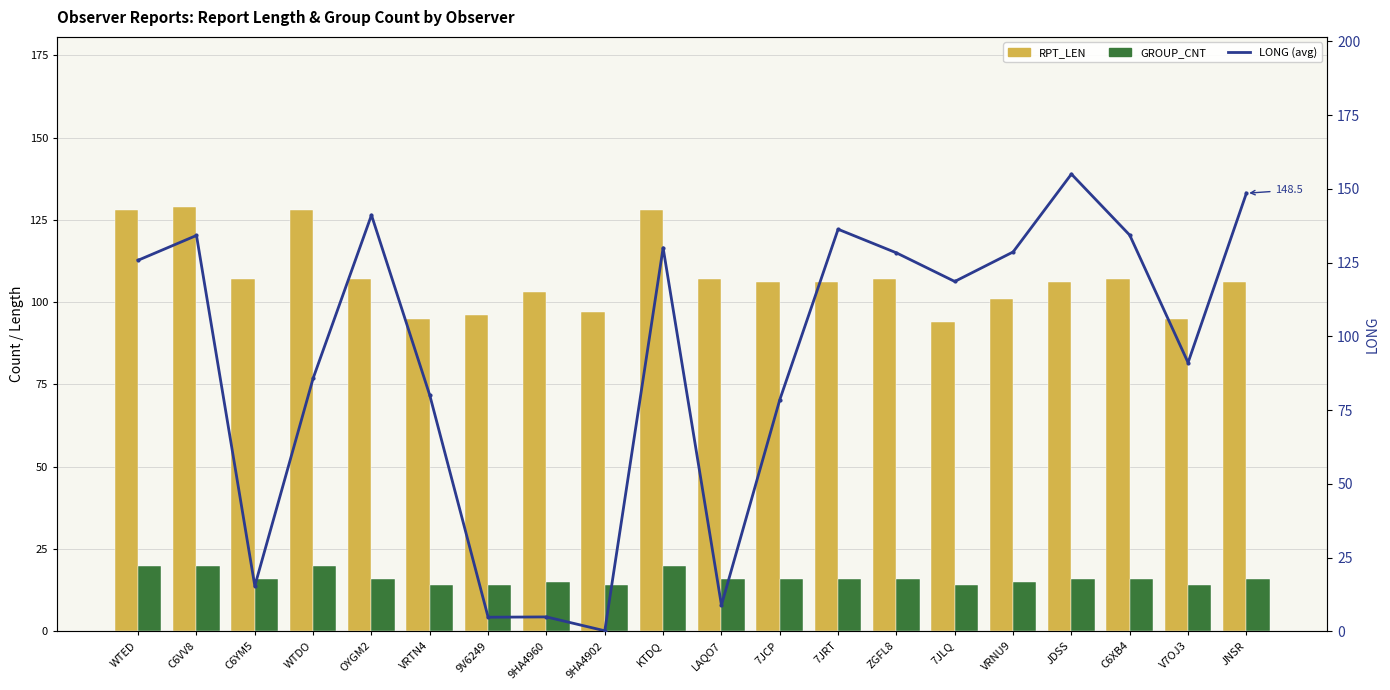

Are the bars horizontal?

No